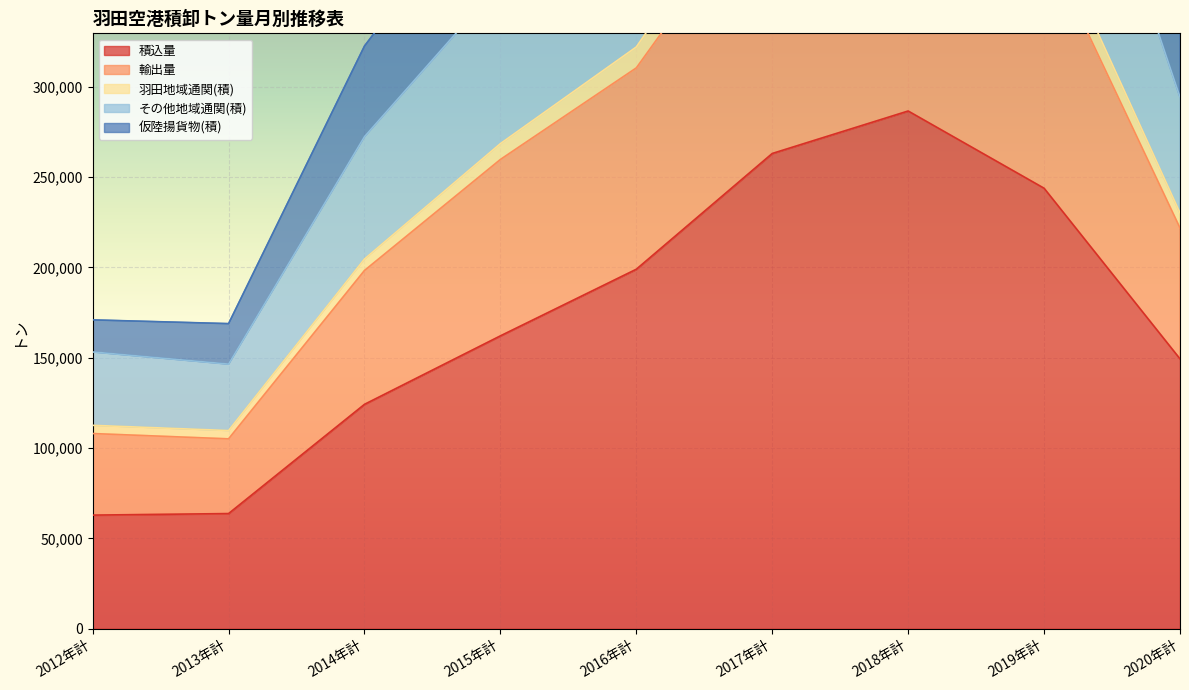

The value of 積込量 at 2020年計 is 241262. True or false?

False